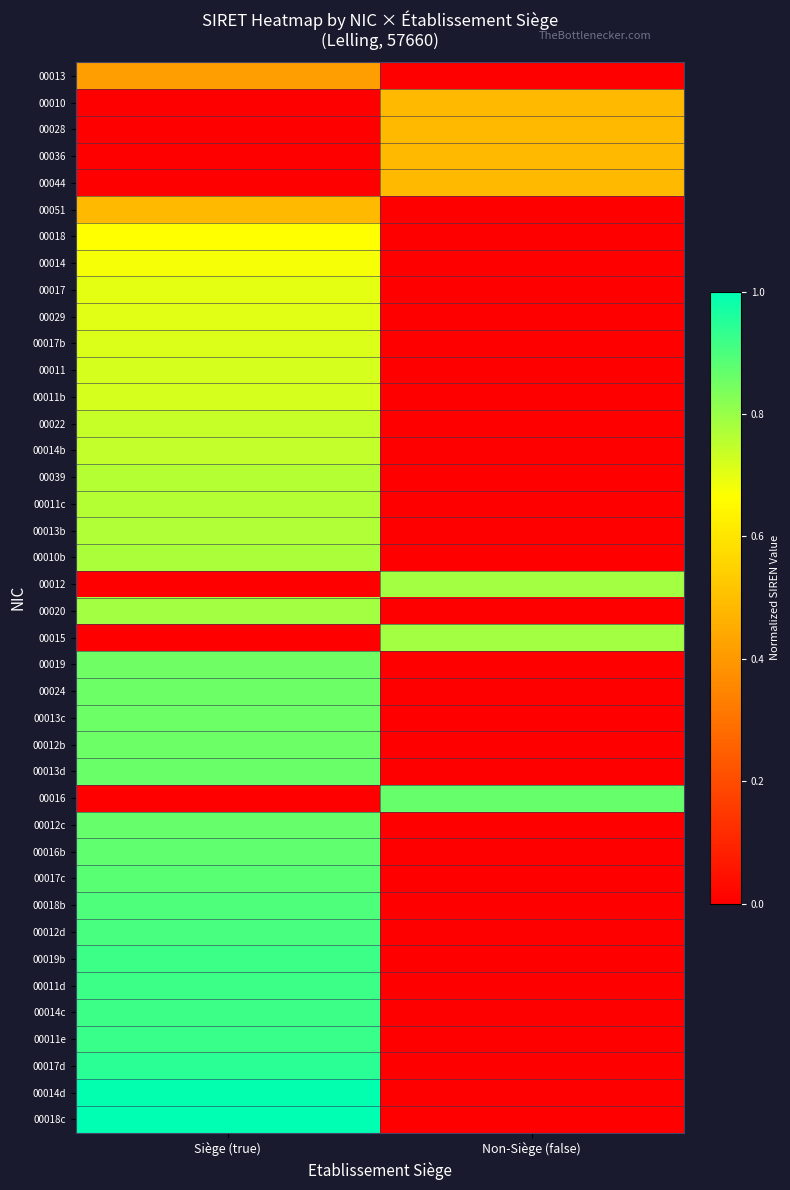

At which category does the chart reach its peak across all series?

Siège (true)